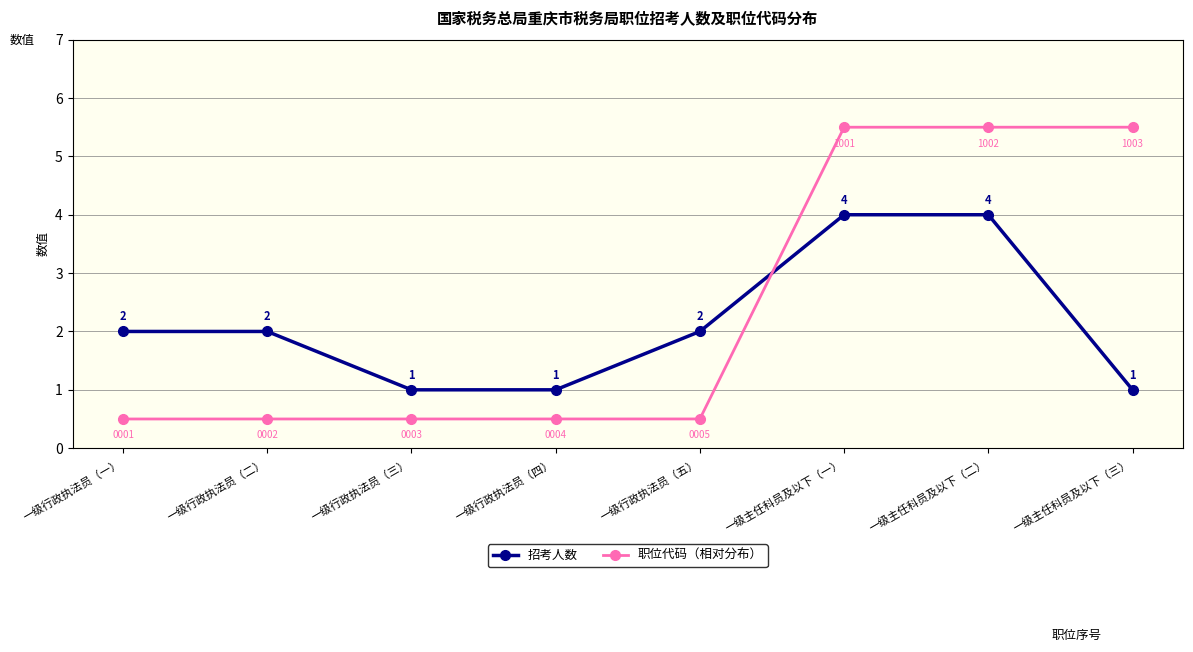

The value of 招考人数 at 一级行政执法员（二） is 2.0. True or false?

True